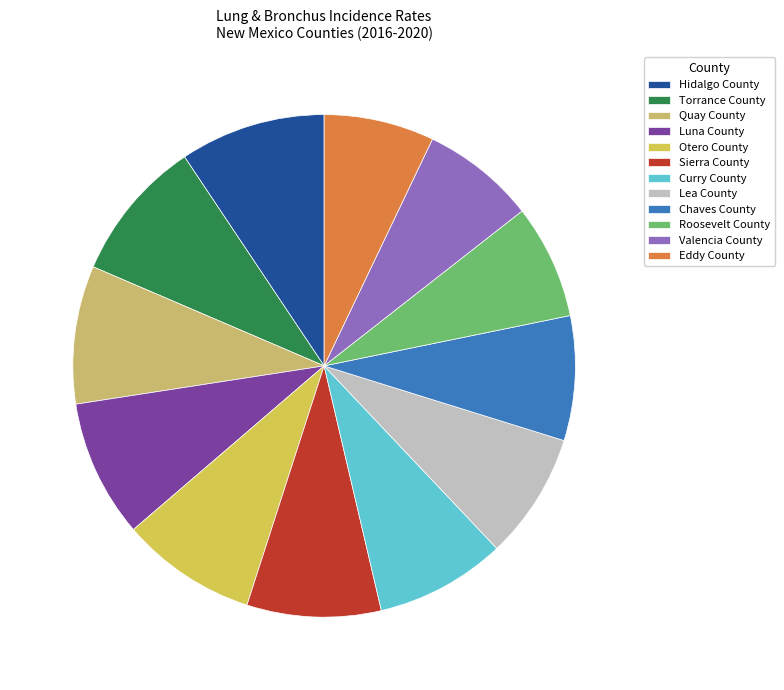

Is there a majority slice in this chart?

No